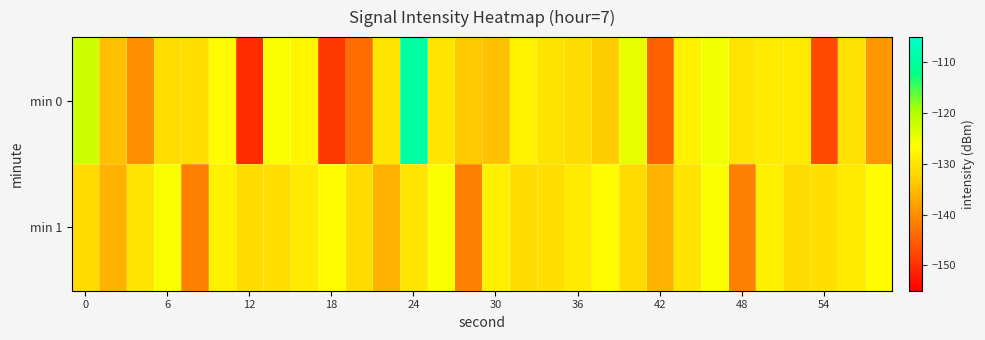

Rank the series by their average value, from lowest to highest.

min 0, min 1